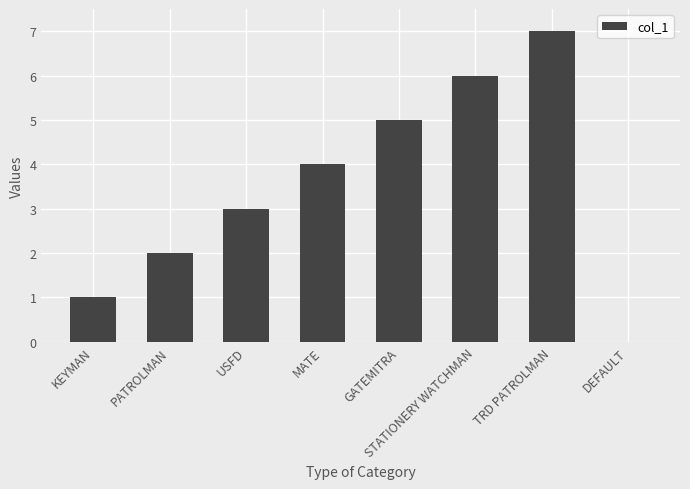

What is the maximum value shown in the chart?

7